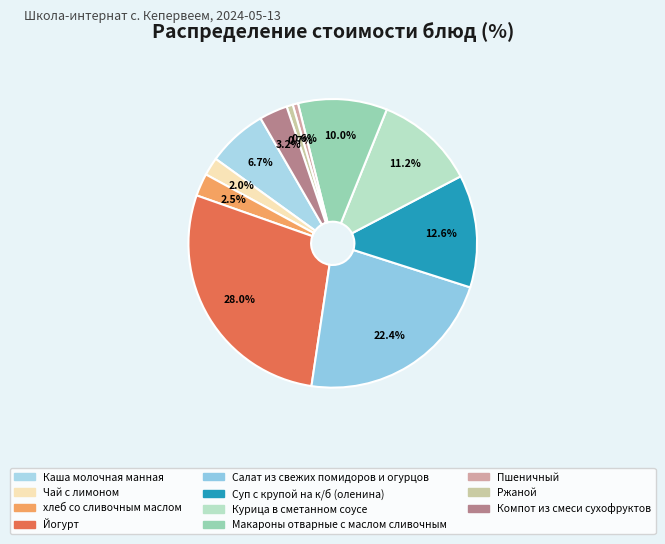

What percentage do Чай с лимоном and Компот из смеси сухофруктов together represent?

5.2%